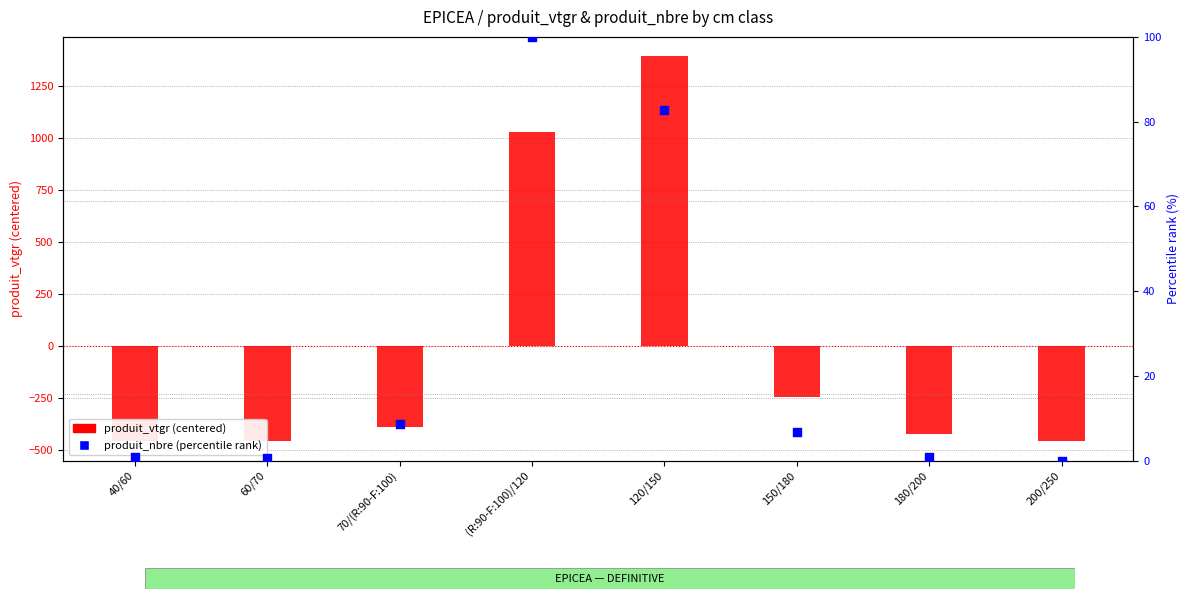

Which series has the largest total across all categories?

produit_nbre (percentile rank)